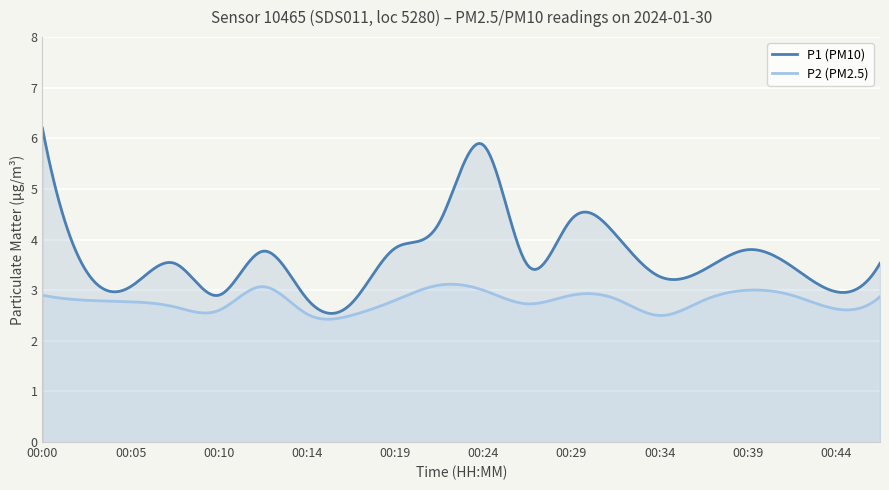

What is the average value of the P1 series?

3.7